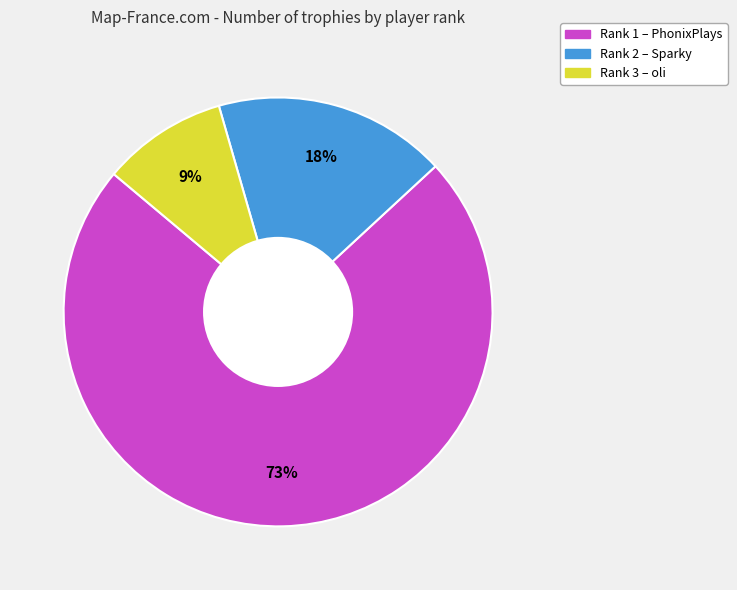

To the nearest percent, what is the difference between the largest and smallest slice percentages?

64%